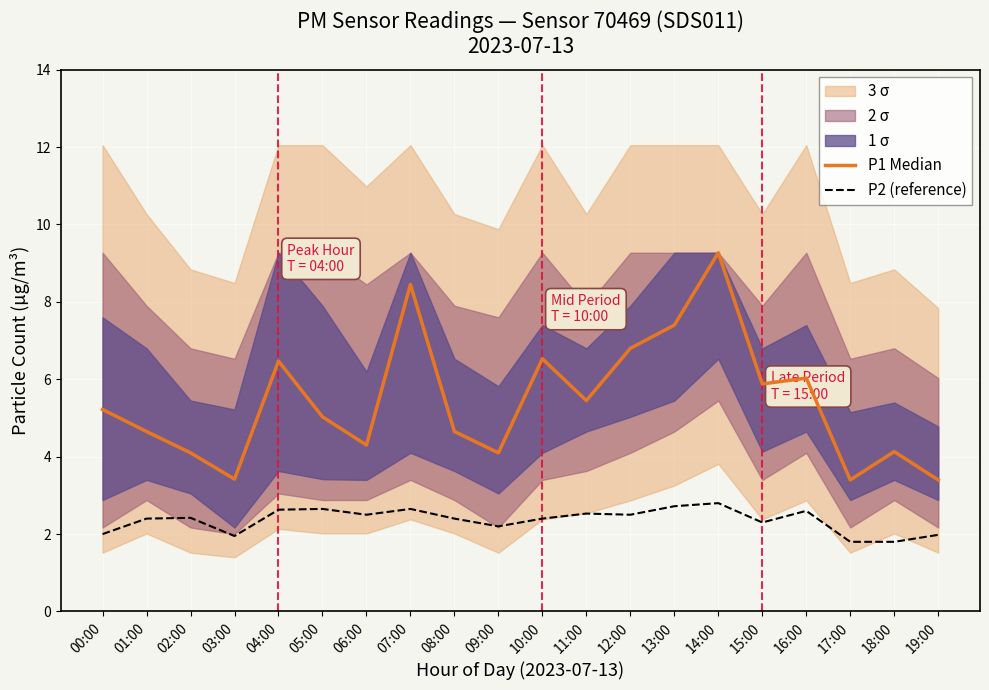

What is the difference between the highest and lowest values at 09:00?

1.9